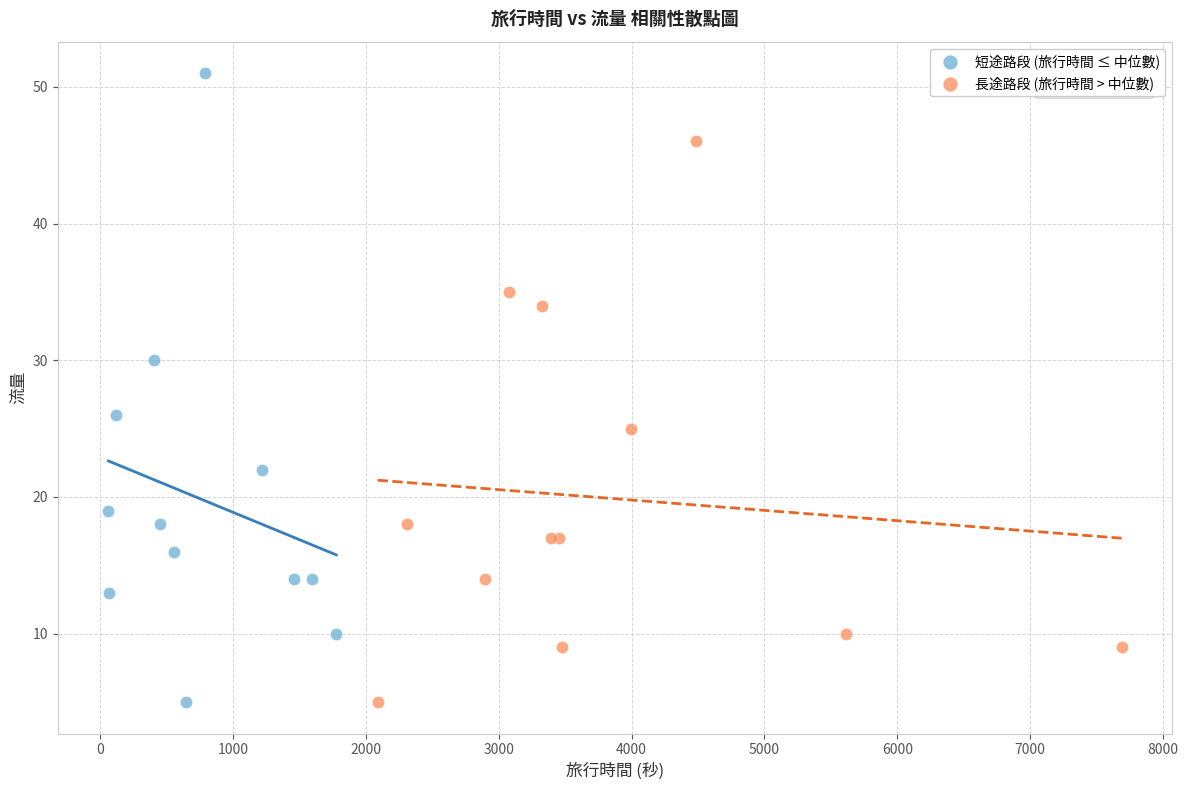

Which series reaches the maximum Y coordinate?

短途路段 (旅行時間 ≤ 中位數)